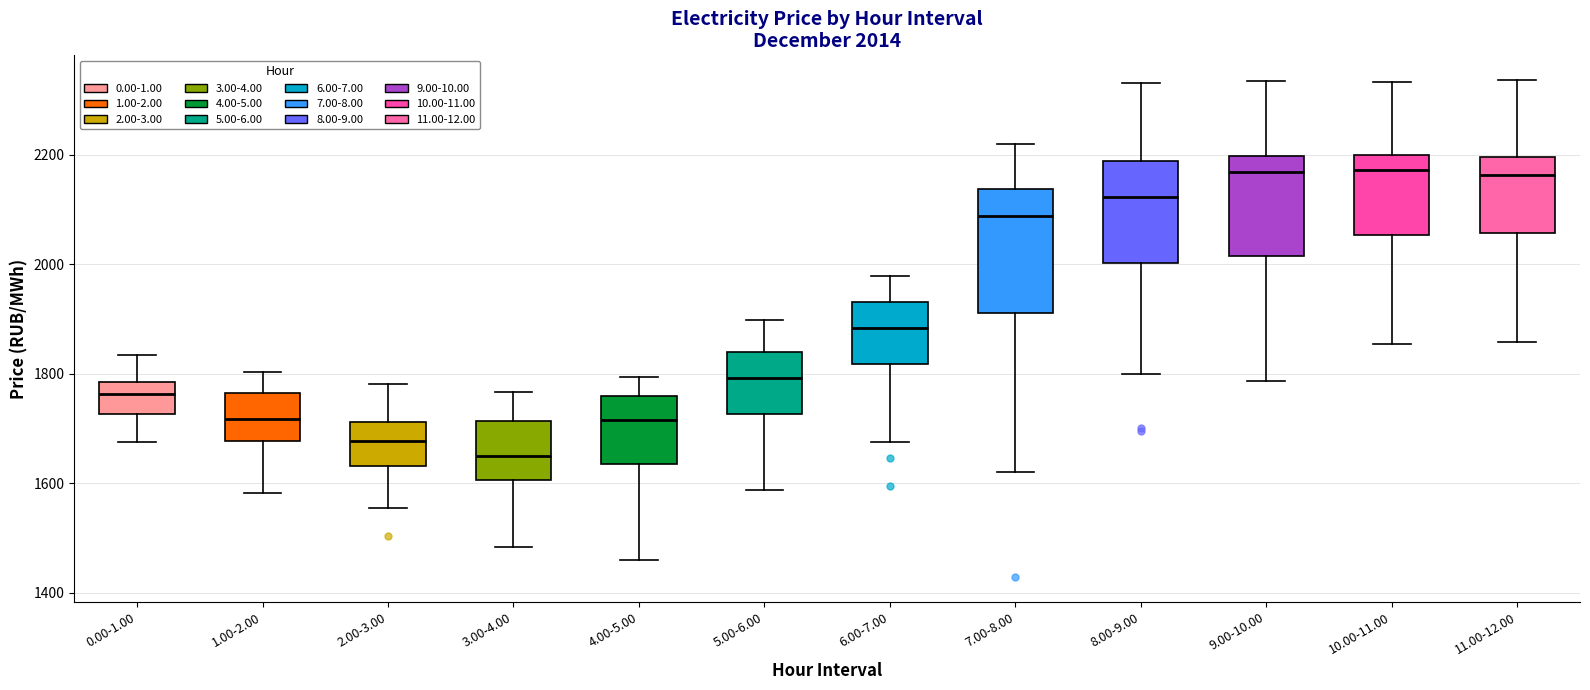

Which box has the lowest median line?

3.00-4.00